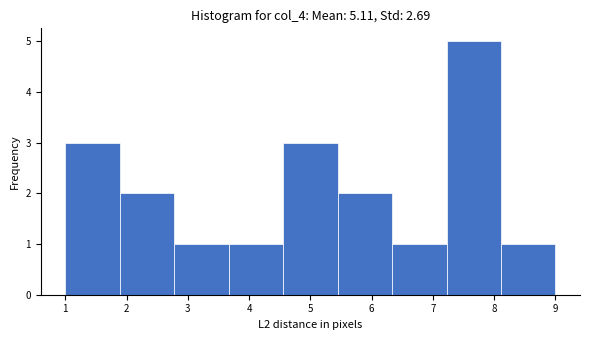

Reading left to right, list every bar in this chart as the range it spans on the x-axis followed by its height. Neither the bar edges nor the heights are printed on the chart, so give them approximately, as read against the axes.

1.0 to 1.9: 3
1.9 to 2.8: 2
2.8 to 3.7: 1
3.7 to 4.6: 1
4.6 to 5.4: 3
5.4 to 6.3: 2
6.3 to 7.2: 1
7.2 to 8.1: 5
8.1 to 9.0: 1